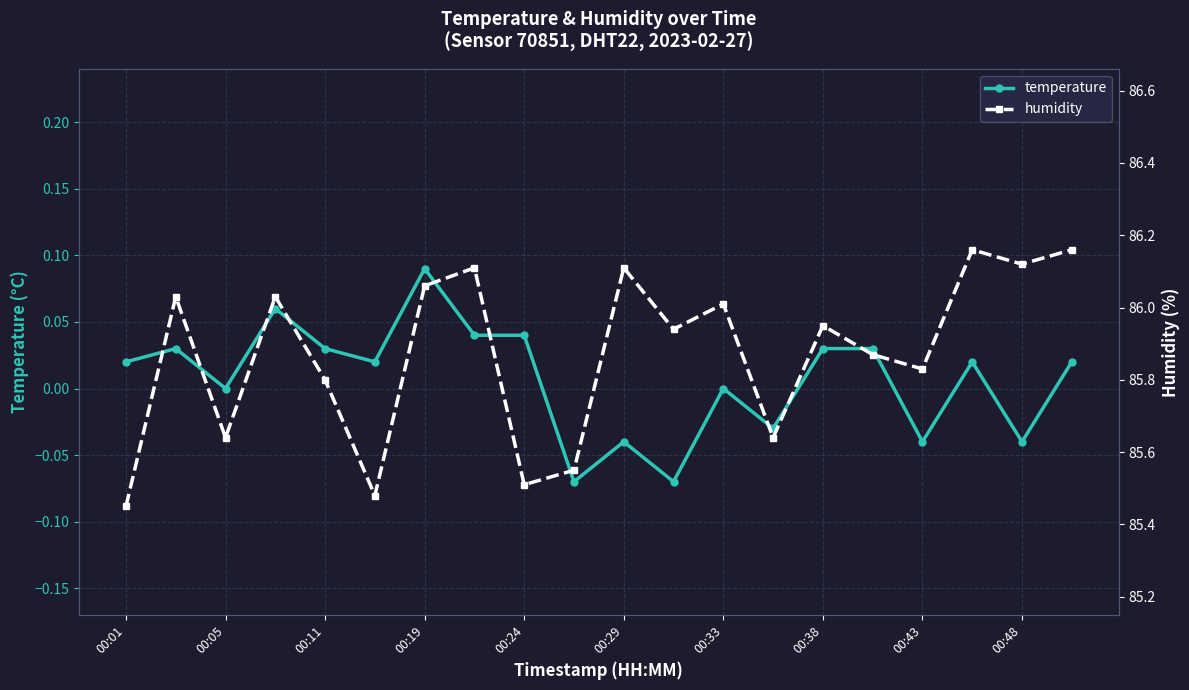

How many data points in temperature are above 0?

12